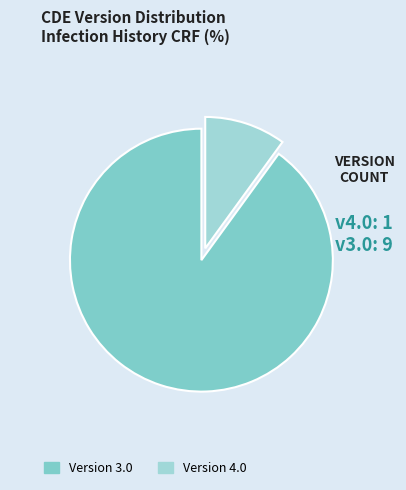

How many segments does this pie chart have?

2